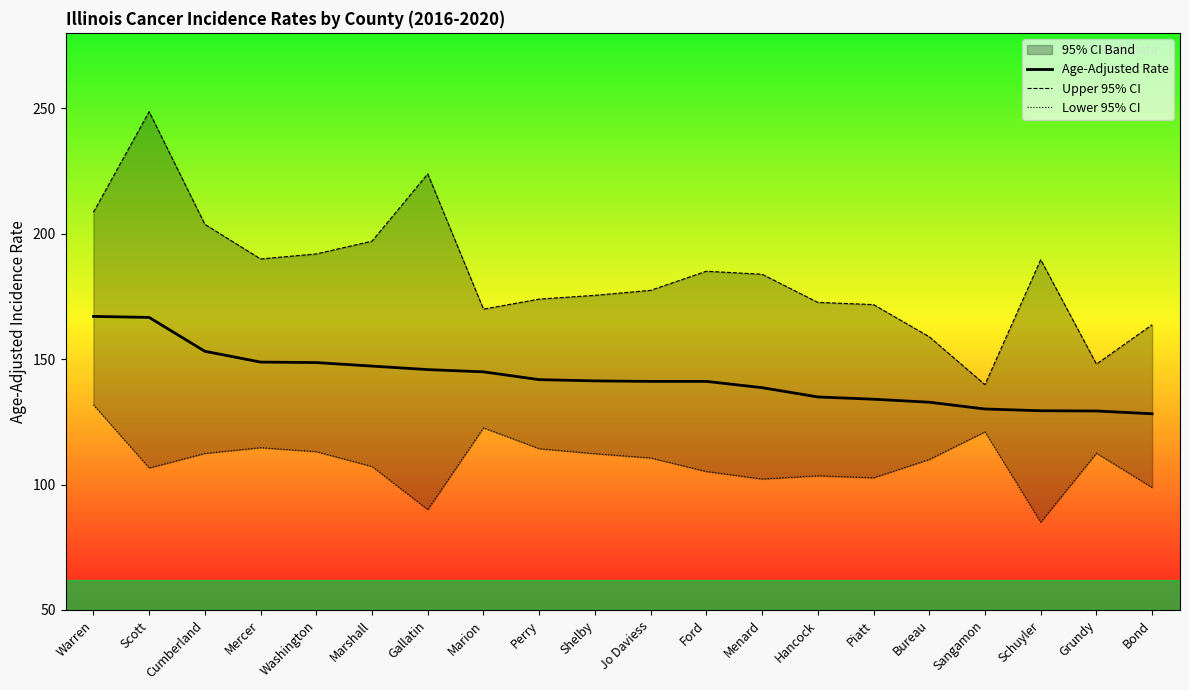

Which series has the largest range (max minus min)?

Upper 95% CI